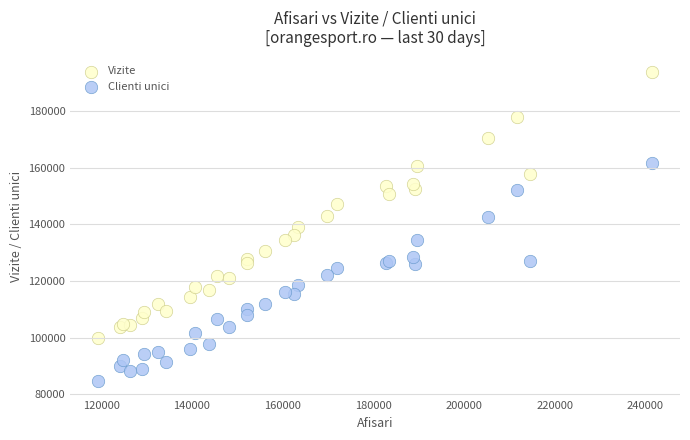

Which series has the largest Y range (max minus min)?

Vizite